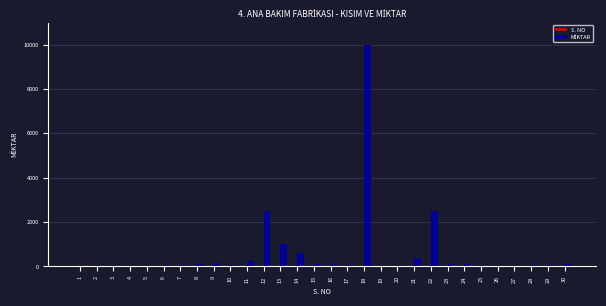

At which category is the sum across all series the highest?

18